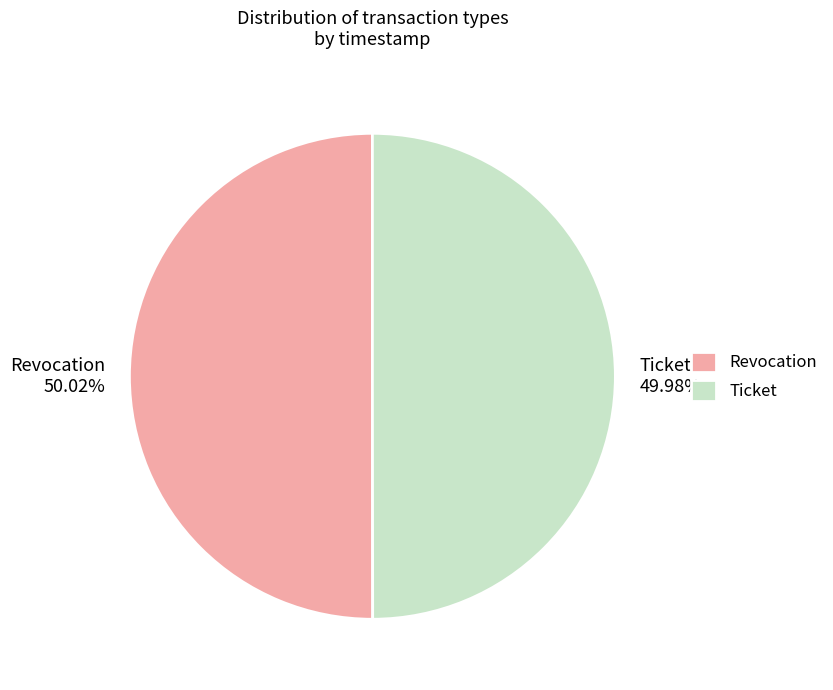

Is it true that Revocation is 50% of the pie?

True